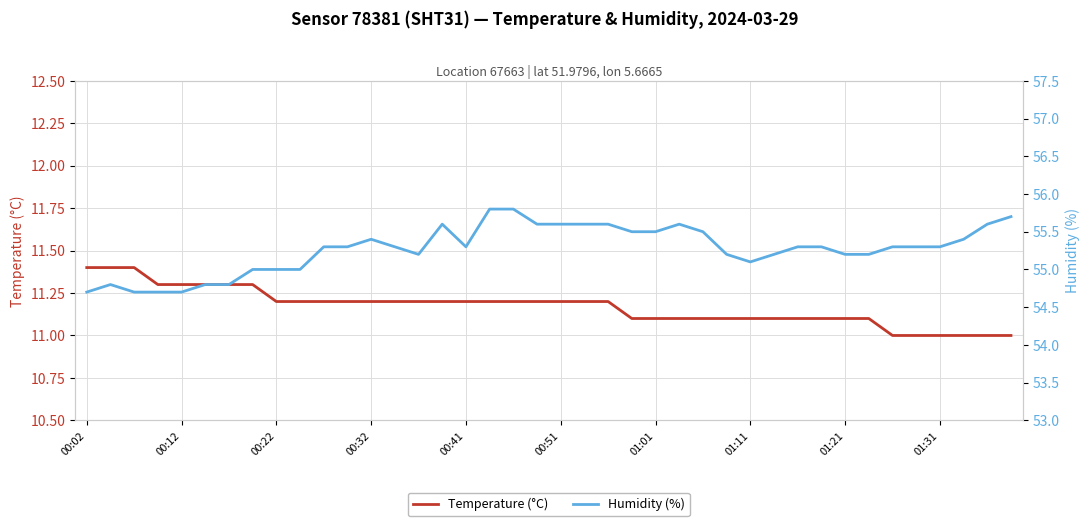

List the series in order of their peak value, highest first.

Humidity (%), Temperature (°C)